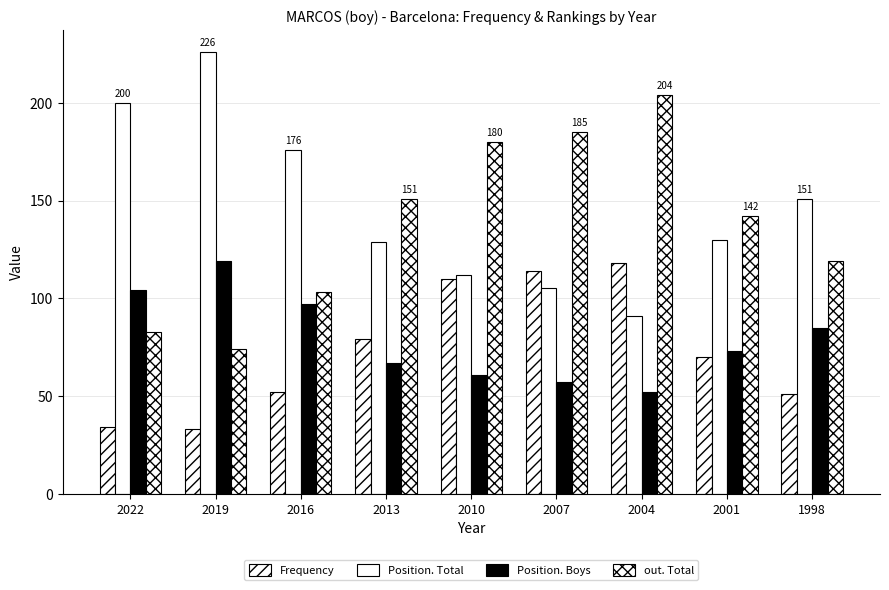

What is the total value across all series at 2010?

463